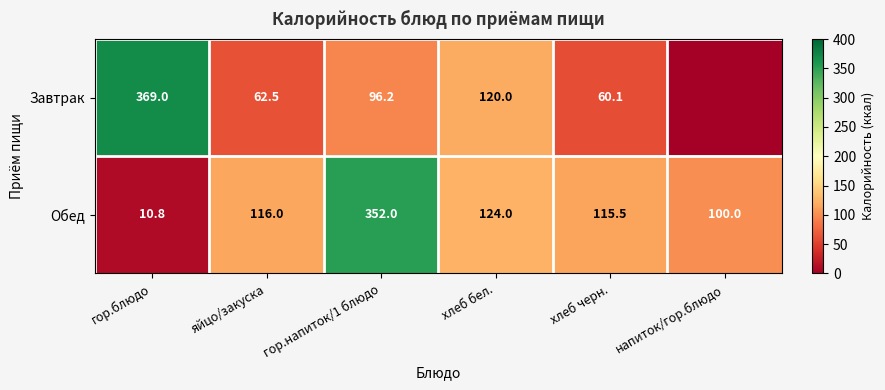

What is the total value across all series at хлеб черн.?

175.6